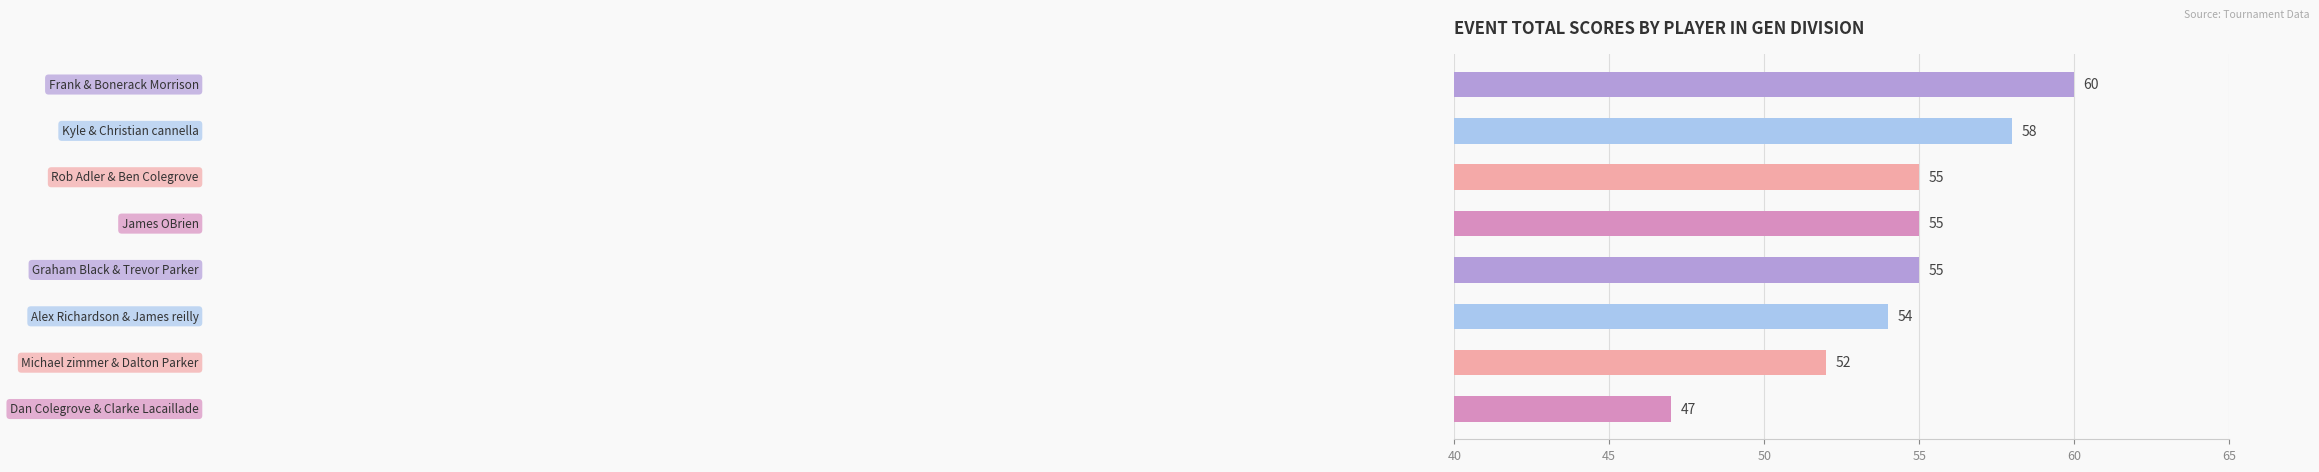

What is the difference between the maximum and minimum values?

13